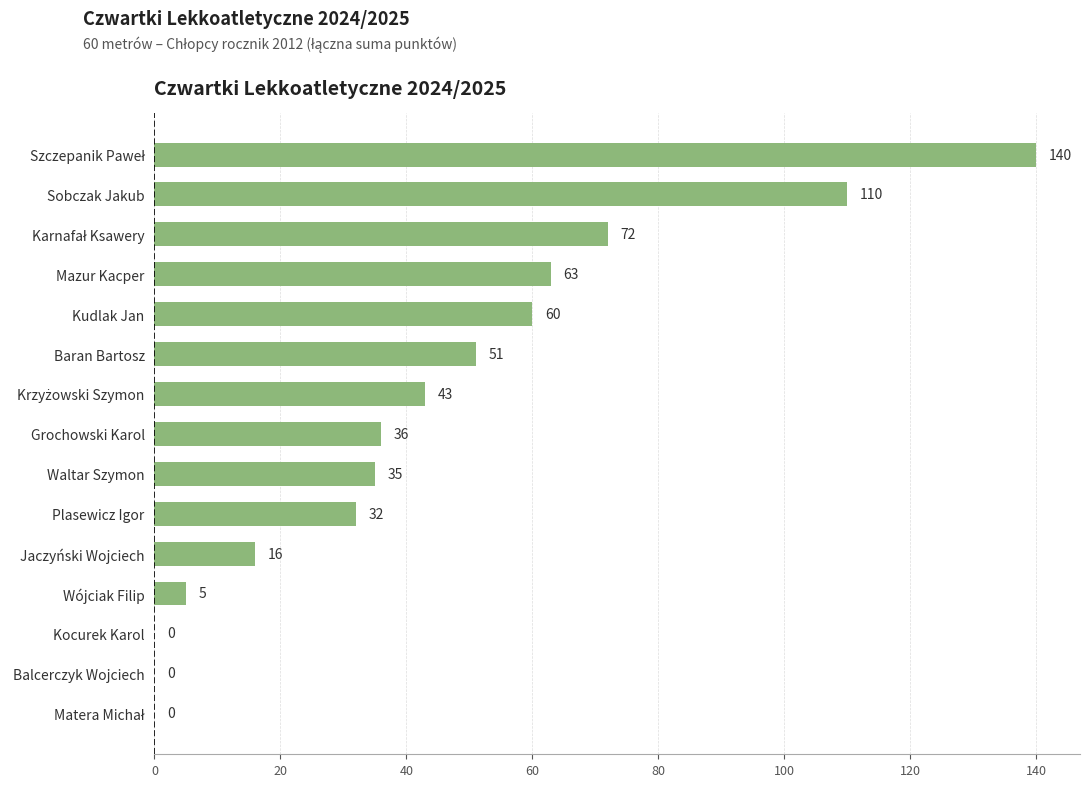

Which has a higher value, Jaczyński Wojciech or Kocurek Karol?

Jaczyński Wojciech